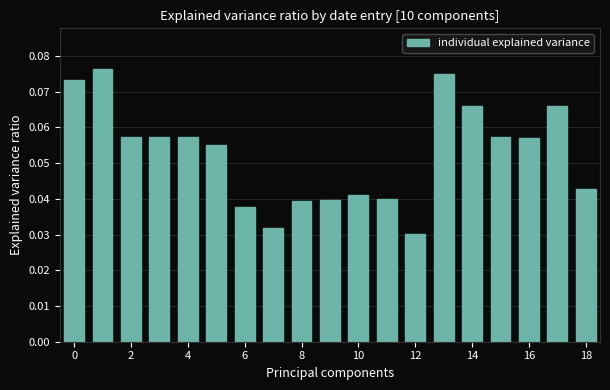

Count the values in the range 0 to 1.

19